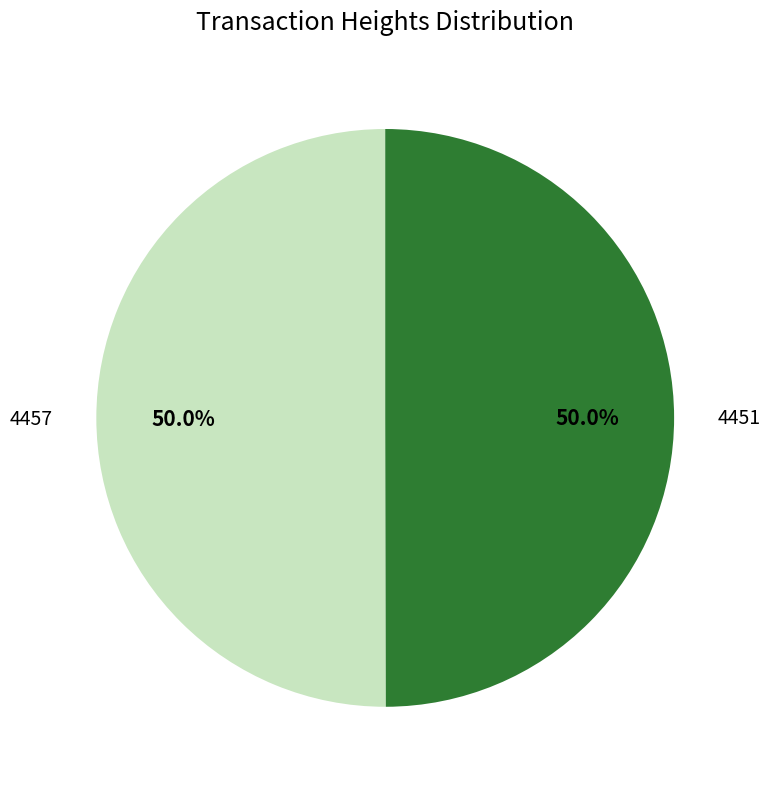

What portion of the pie excludes 4451?

50.0%